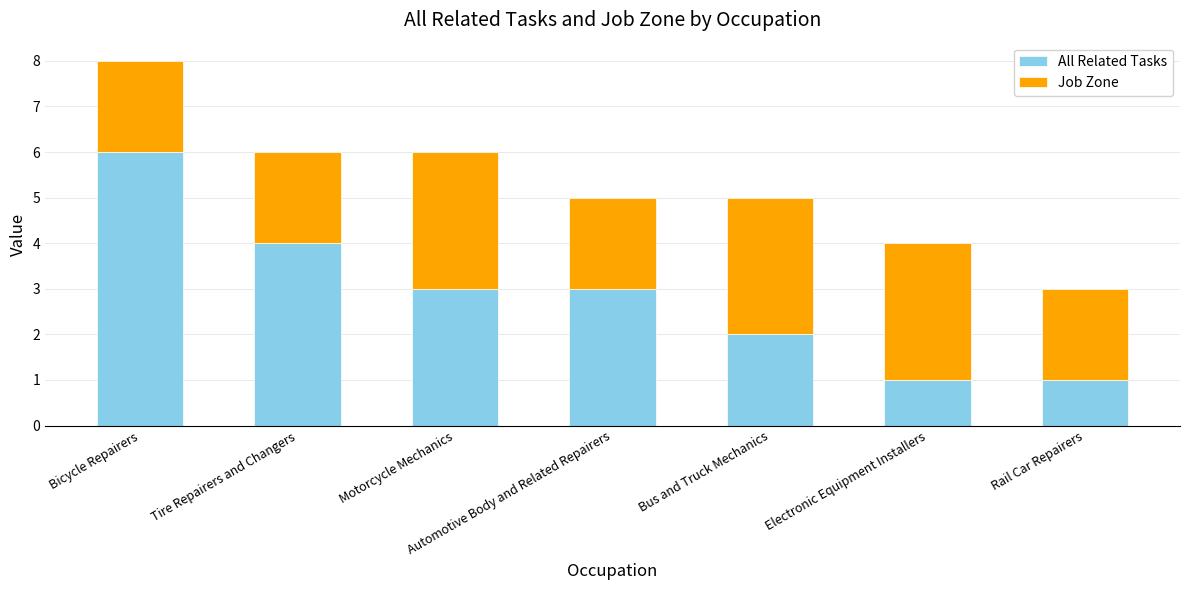

What is the maximum value for All Related Tasks?

6